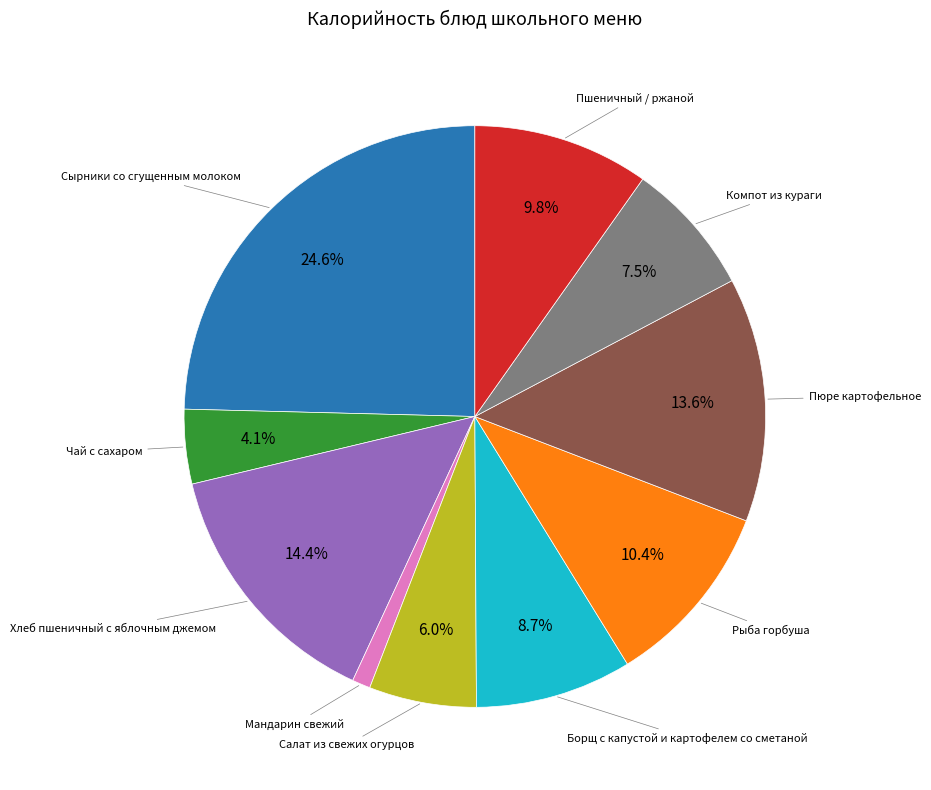

Is there a majority slice in this chart?

No